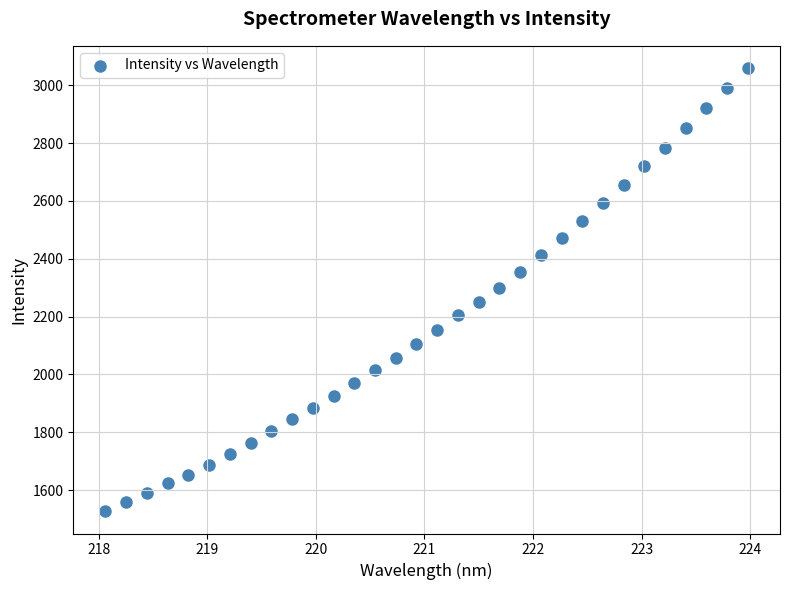

What is the range of X values (max minus min)?

5.9